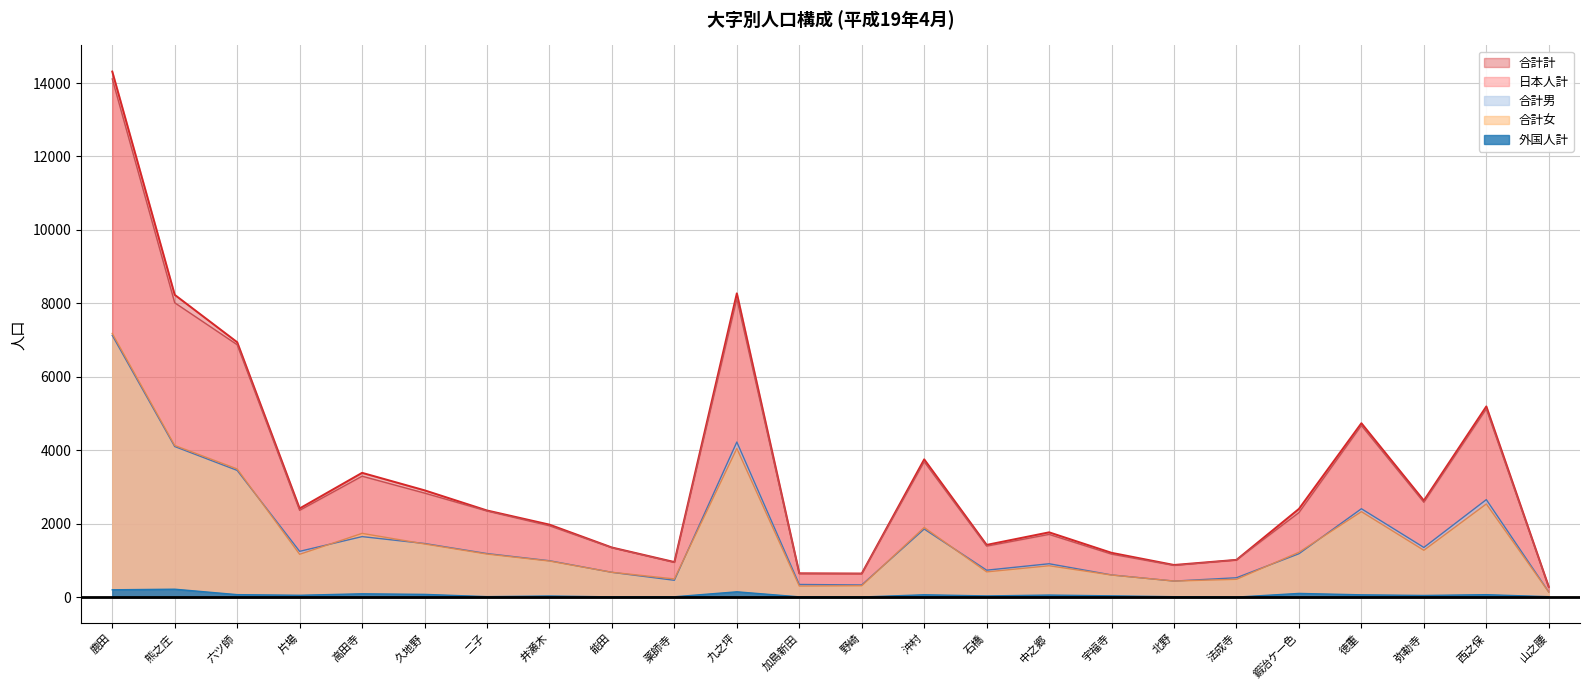

What position from the right is 山之腰?

1